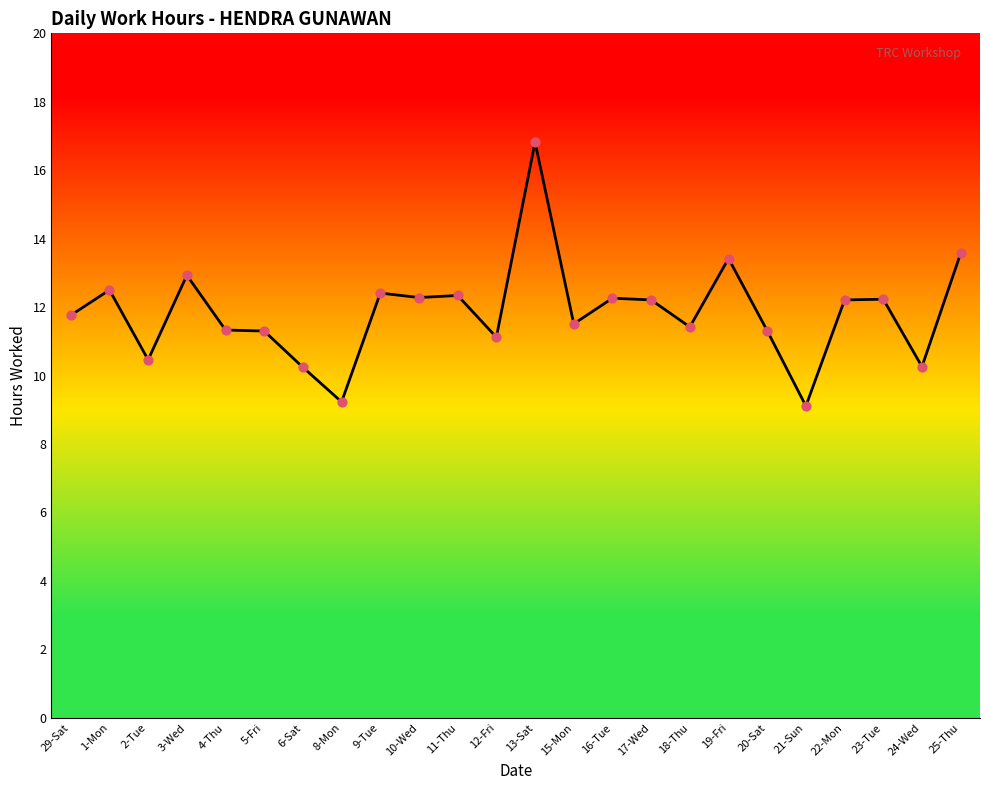

What is the change in value from 23-Tue to 24-Wed?

-2.0